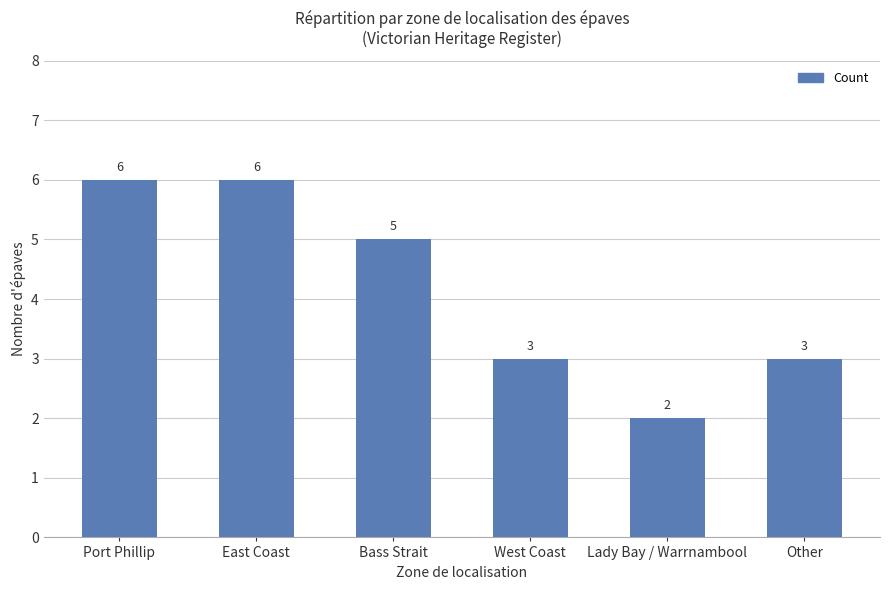

Which has a higher value, West Coast or Bass Strait?

Bass Strait